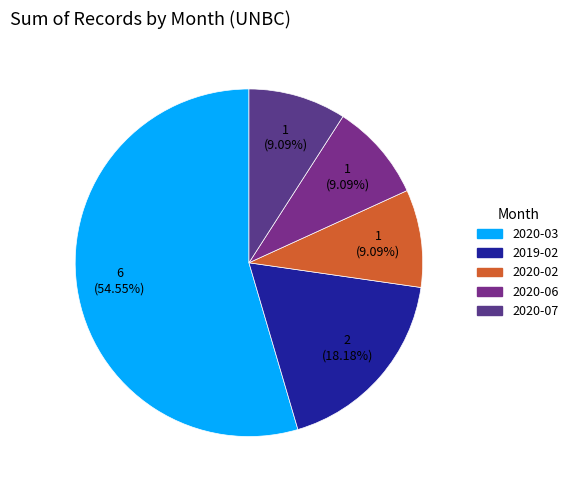

Does 2020-03 account for over 50% of the chart?

Yes